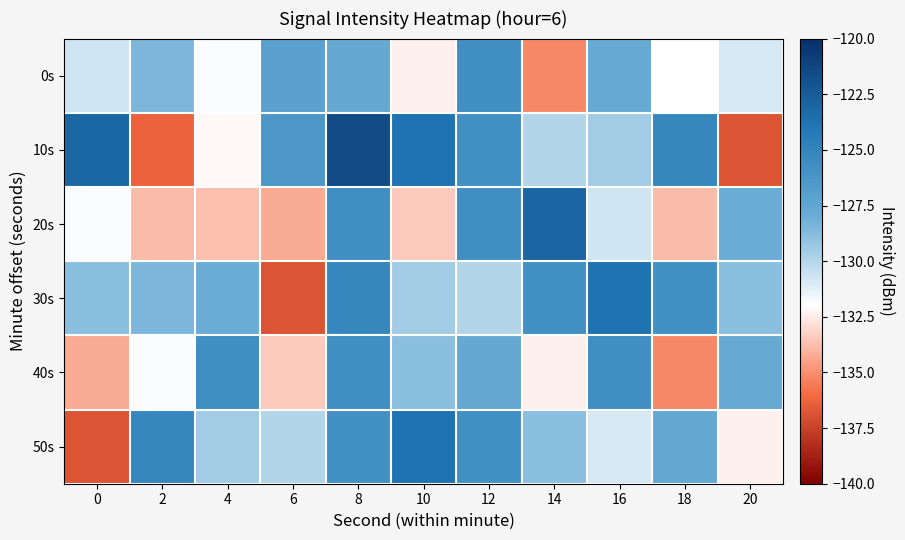

At how many categories does at least one series exceed -129?

11